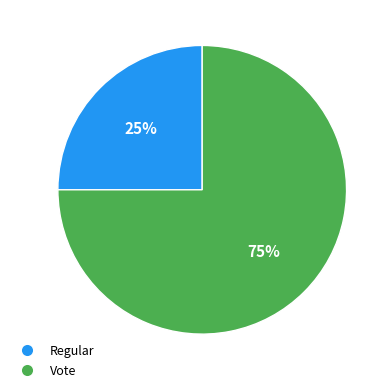

How many segments does this pie chart have?

2